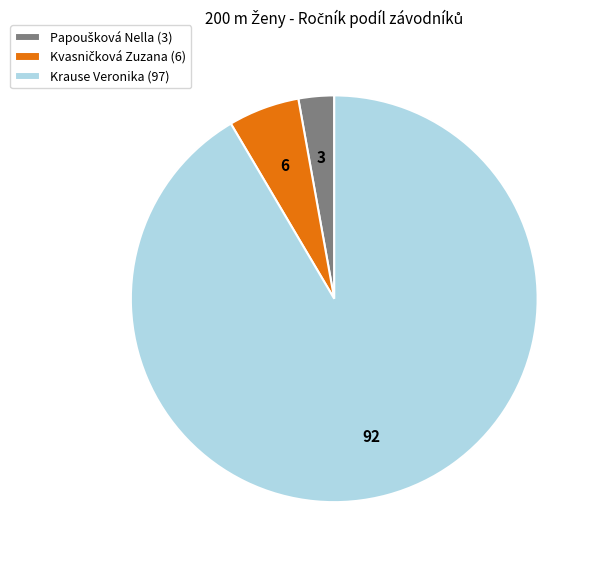

Does Krause Veronika account for over 50% of the chart?

Yes